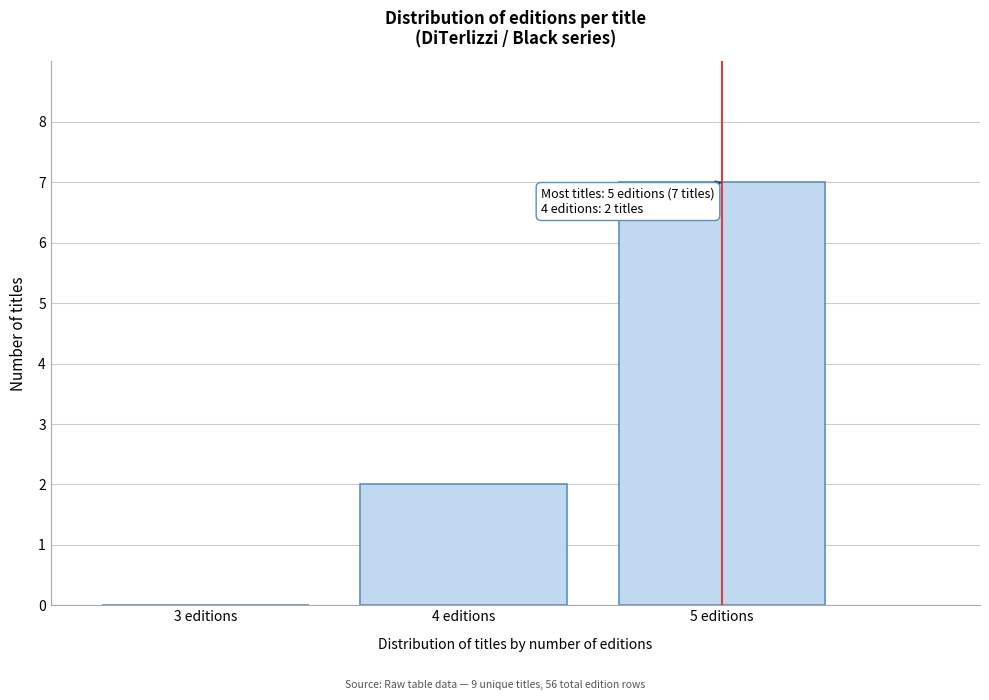

Reading left to right, transcribe all the data shown in this chart.

3 editions=0	4 editions=2	5 editions=7